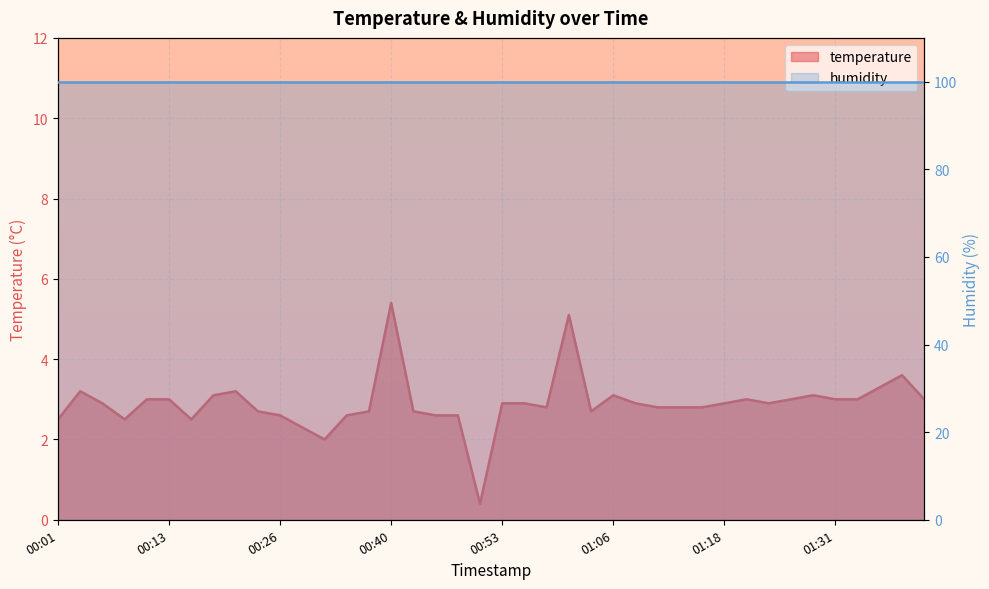

What is the difference between the values at 00:19 and 00:43?

0.4